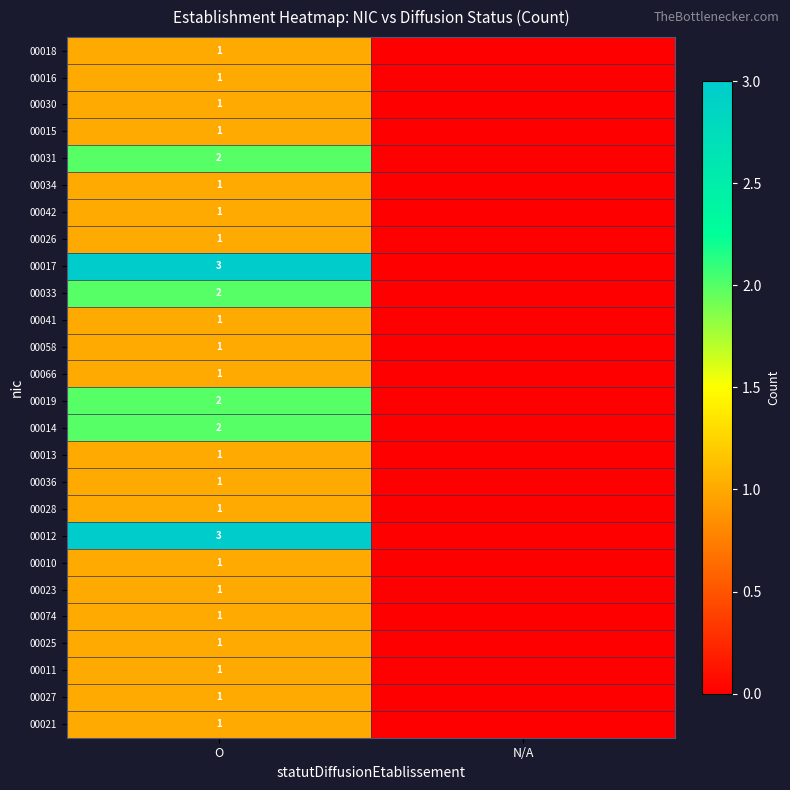

Between N/A and O, which is larger?

O